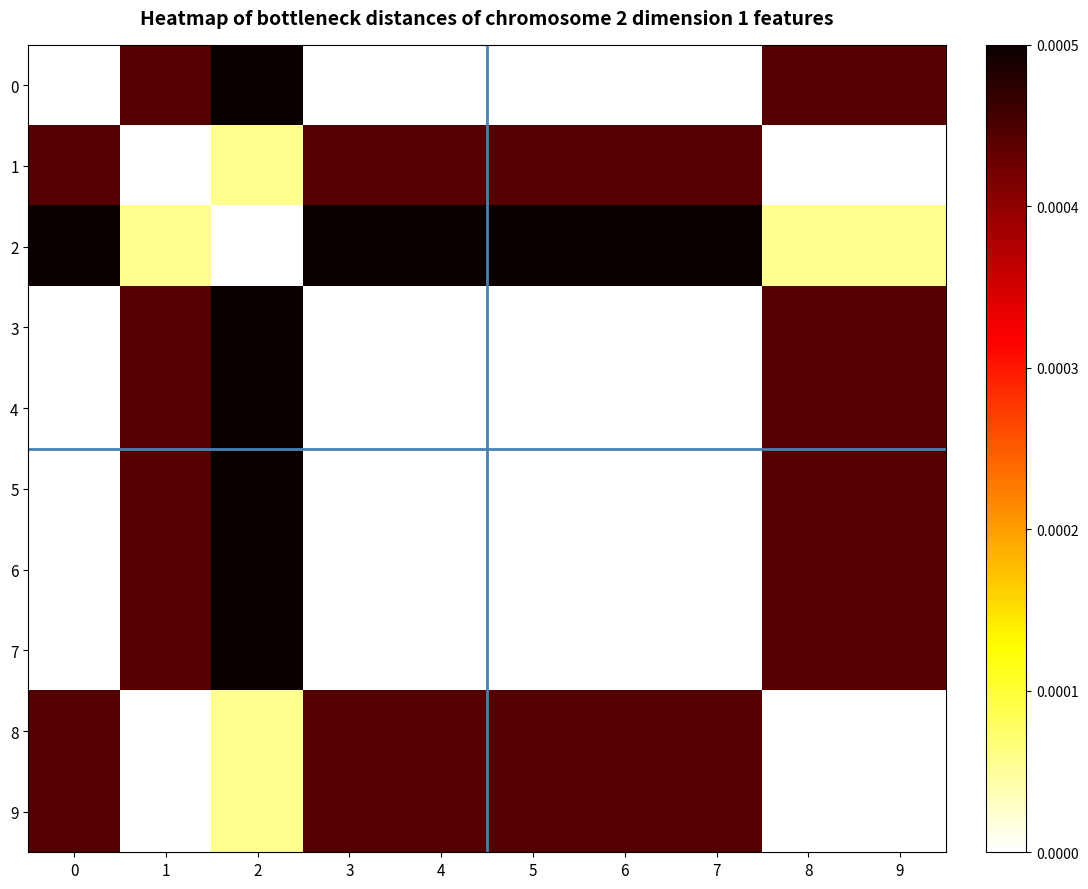

At which category is the sum across all series the highest?

2